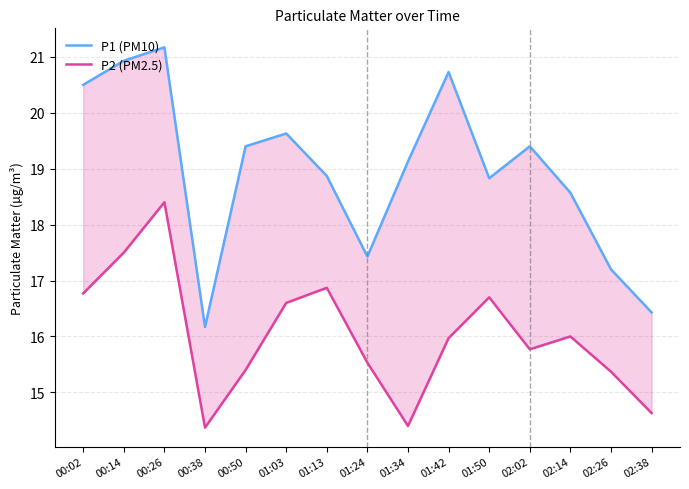

Is this an area chart (filled region under the line)?

No